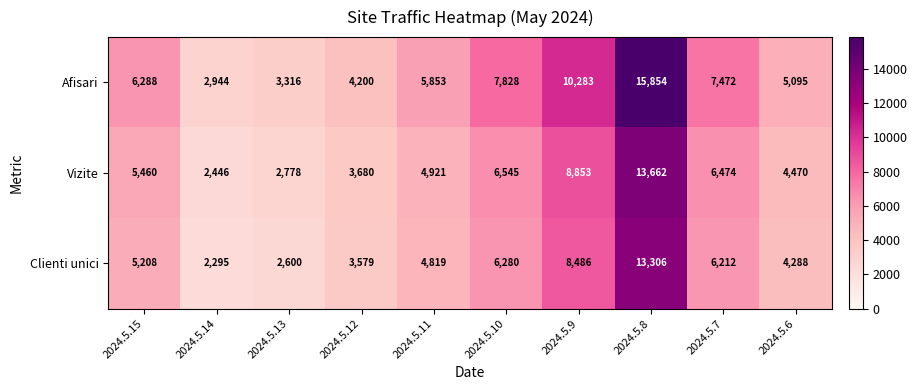

Reading right to left, what are all the values shown in this chart?

Afisari: 2024.5.6=5095	2024.5.7=7472	2024.5.8=15854	2024.5.9=10283	2024.5.10=7828	2024.5.11=5853	2024.5.12=4200	2024.5.13=3316	2024.5.14=2944	2024.5.15=6288
Vizite: 2024.5.6=4470	2024.5.7=6474	2024.5.8=13662	2024.5.9=8853	2024.5.10=6545	2024.5.11=4921	2024.5.12=3680	2024.5.13=2778	2024.5.14=2446	2024.5.15=5460
Clienti unici: 2024.5.6=4288	2024.5.7=6212	2024.5.8=13306	2024.5.9=8486	2024.5.10=6280	2024.5.11=4819	2024.5.12=3579	2024.5.13=2600	2024.5.14=2295	2024.5.15=5208